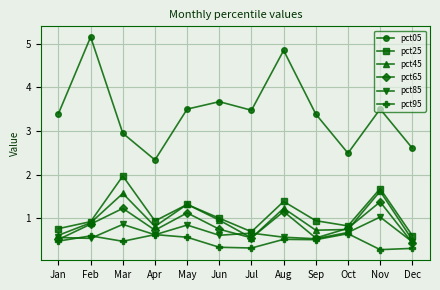

Which series changed the most between Apr and Jul?

pct05